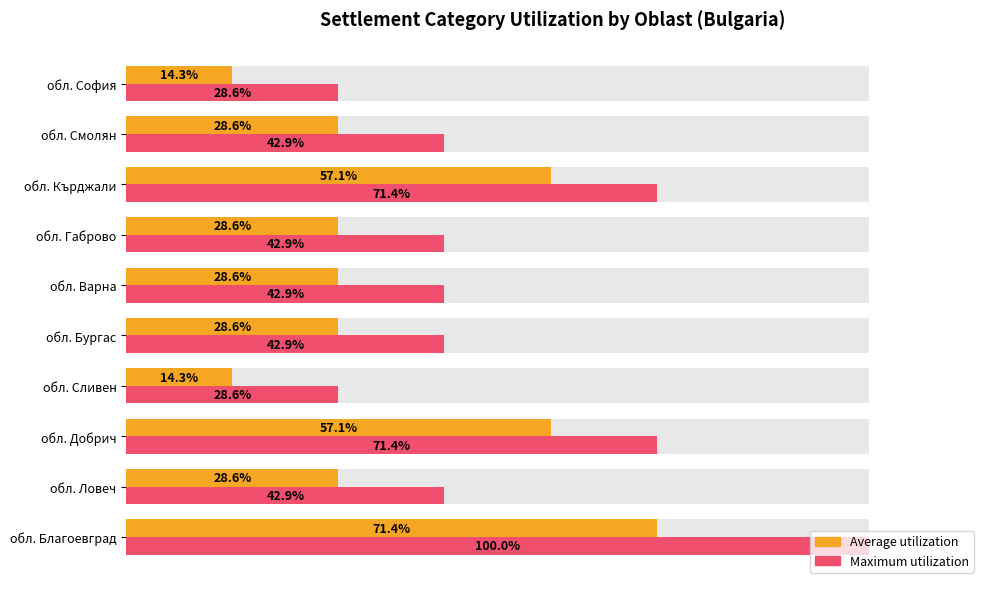

What is the average value of the Average utilization series?

35.7